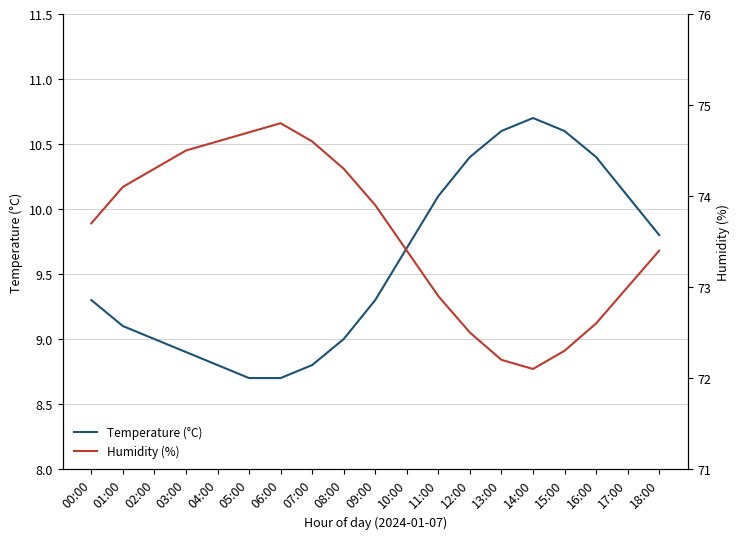

What is the spread (max minus min) of values at 07:00?

65.8